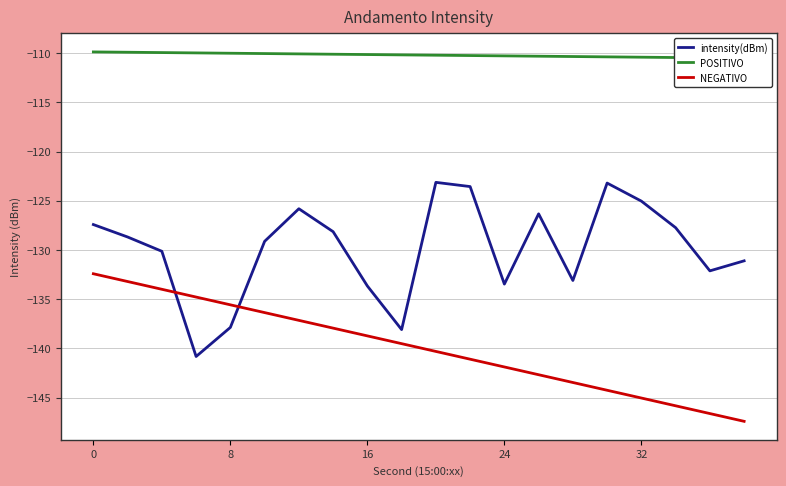

Rank the series by their maximum value, from highest to lowest.

POSITIVO, intensity(dBm), NEGATIVO